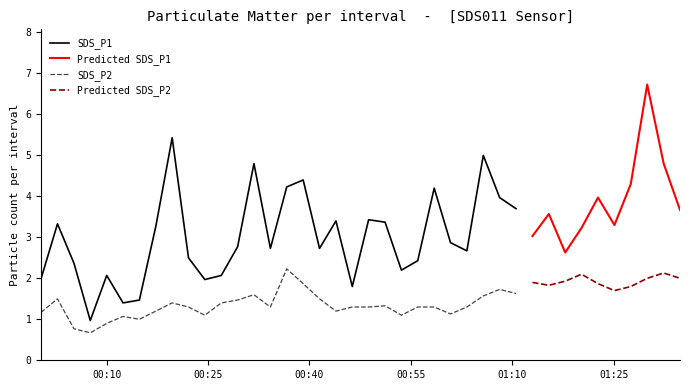

What is the difference between the second highest and second lowest values in the SDS_P2 series?

1.1